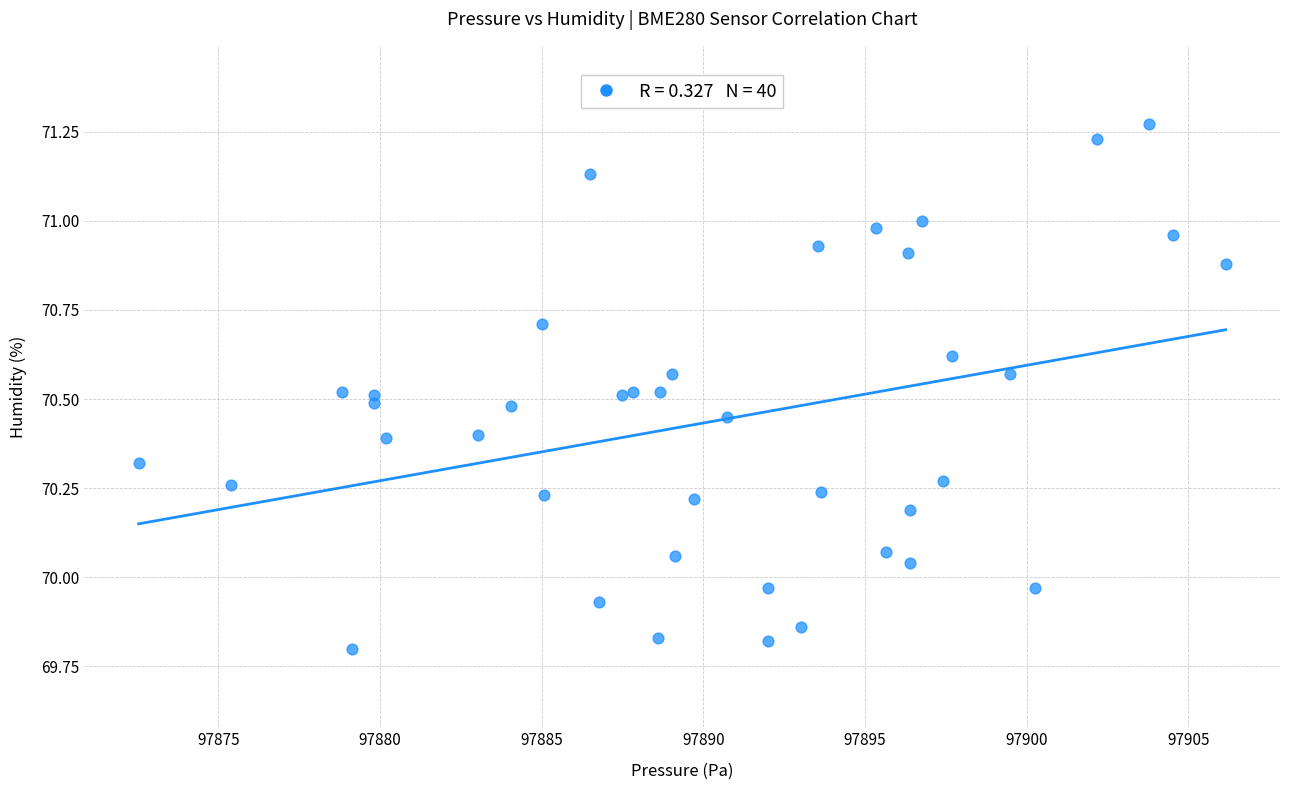

What is the range of X values (max minus min)?

33.6